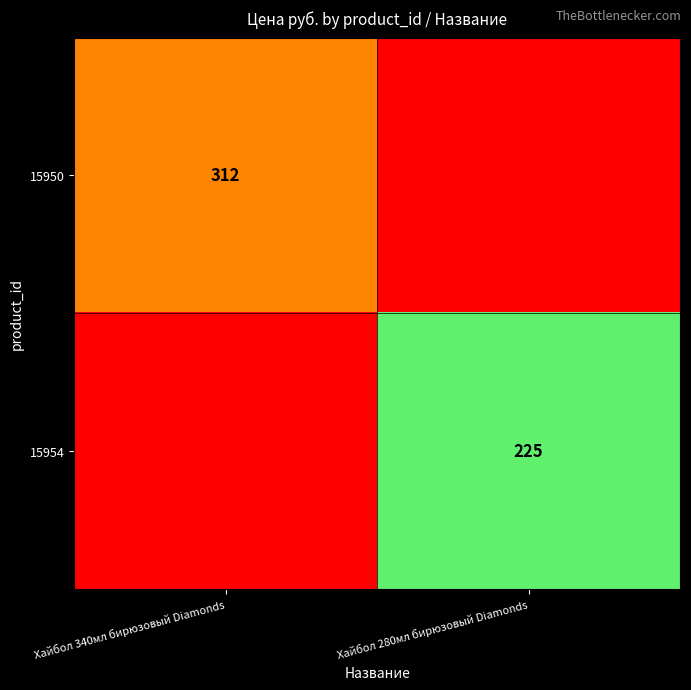

True or false: 15954 has a value of 225 at Хайбол 280мл бирюзовый Diamonds.

True